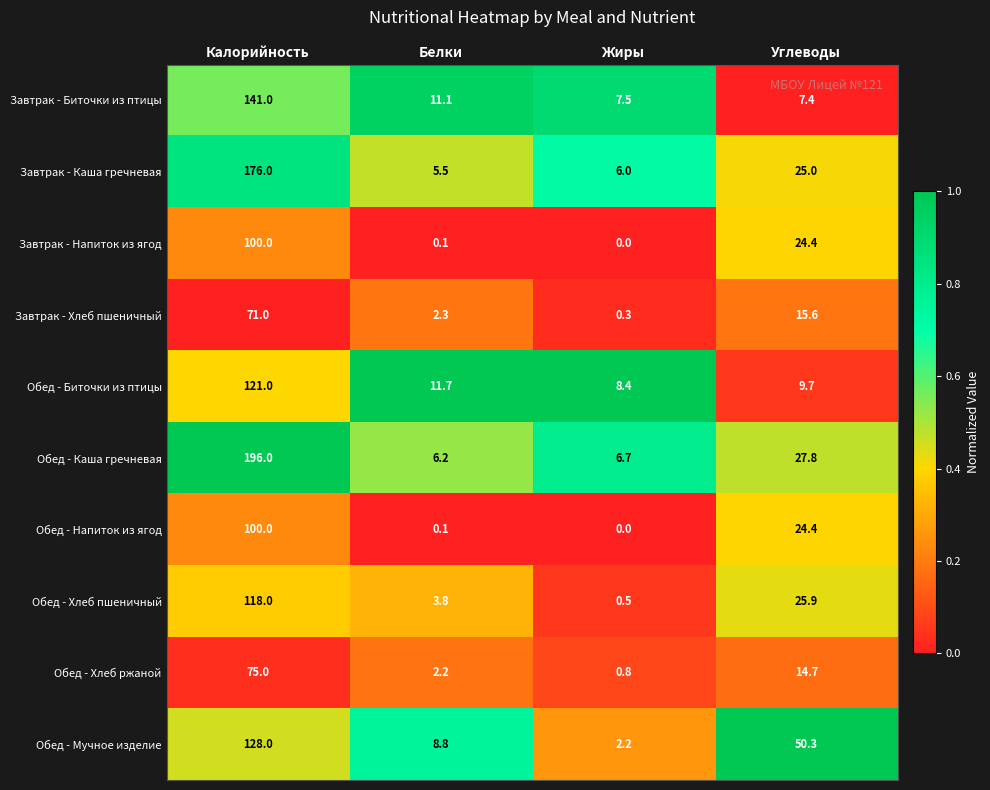

What is the sum of all Обед - Хлеб ржаной values?

92.7